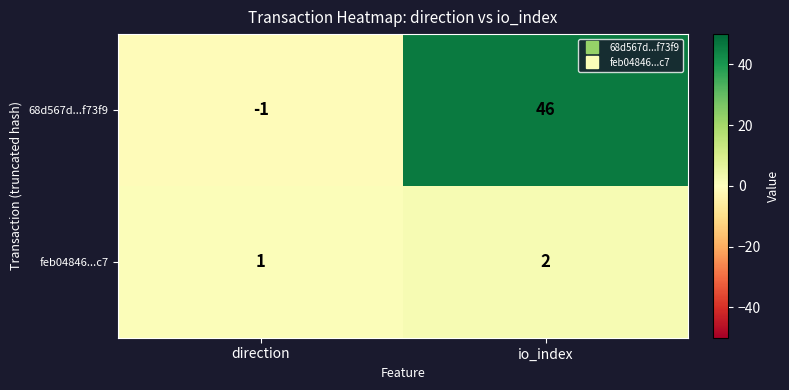

True or false: feb04846...c7 has a value of 2 at io_index.

True